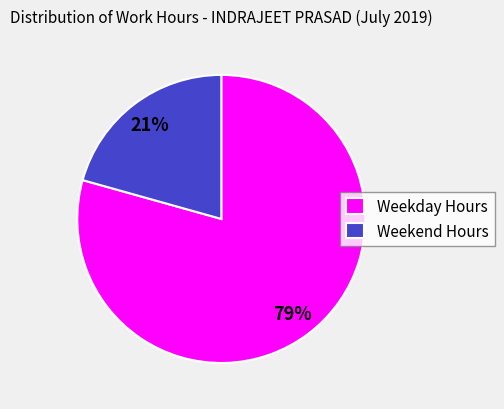

Is there a majority slice in this chart?

Yes